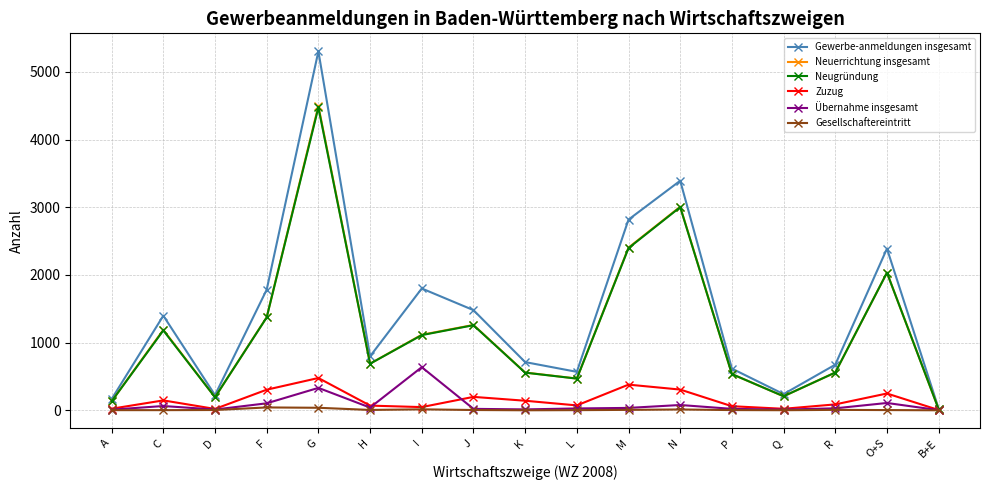

At which category is the sum across all series the highest?

G